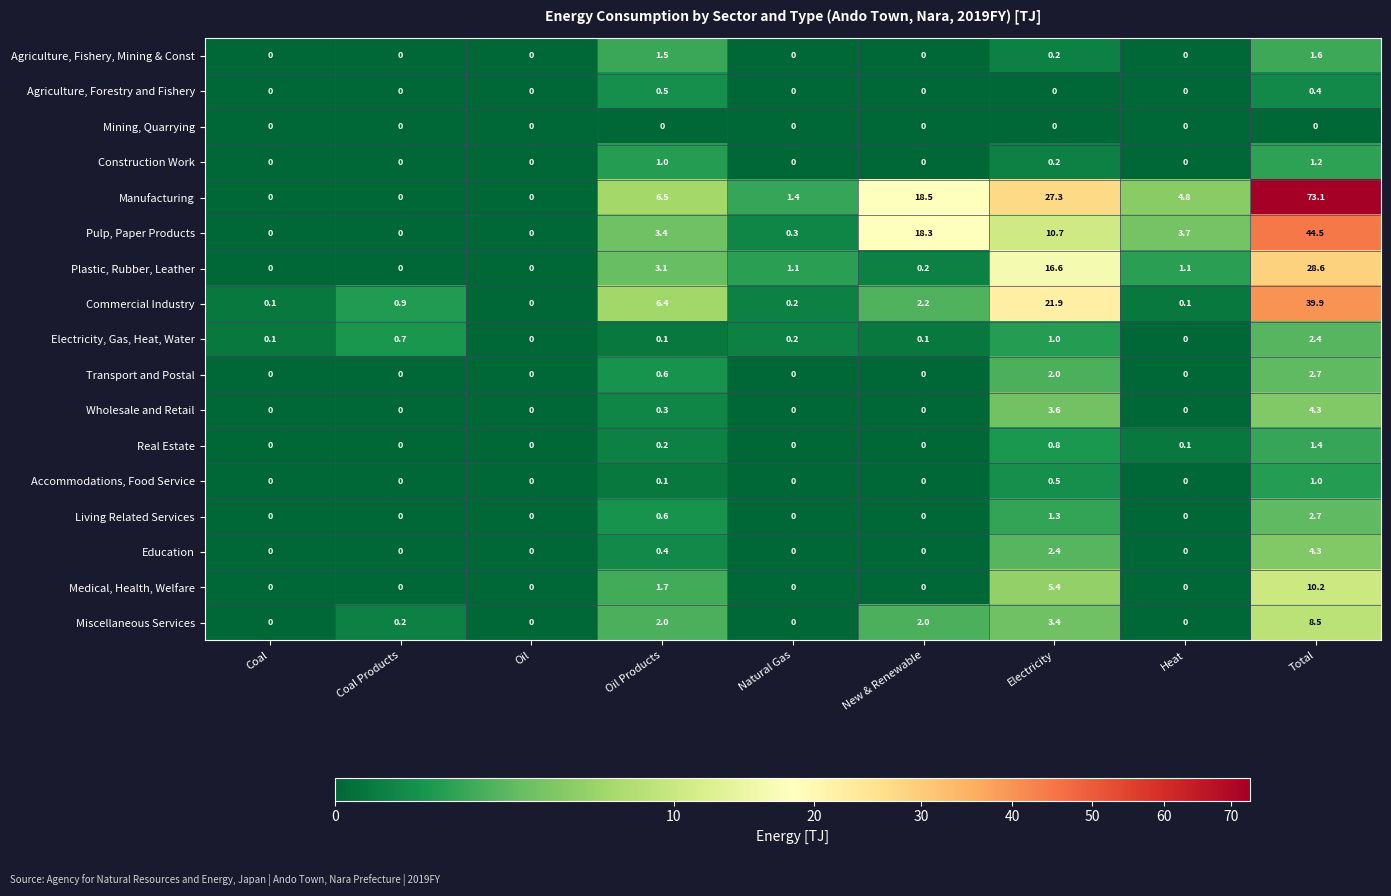

Between Oil and Total, which series saw the biggest shift?

Manufacturing